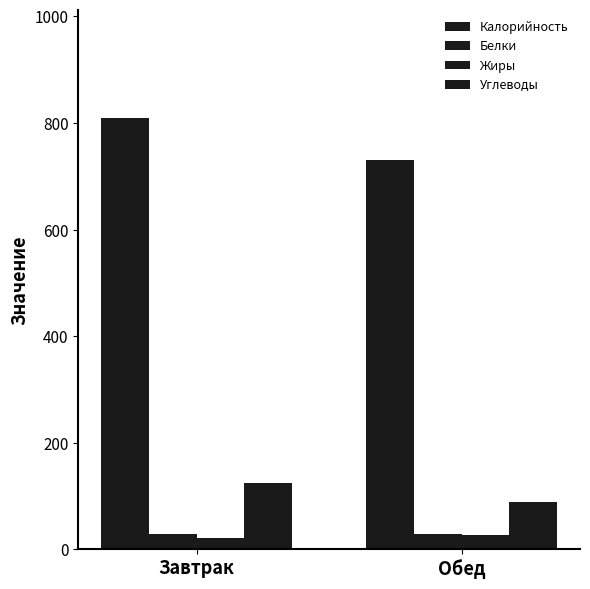

What is the total value across all series at Обед?

876.6